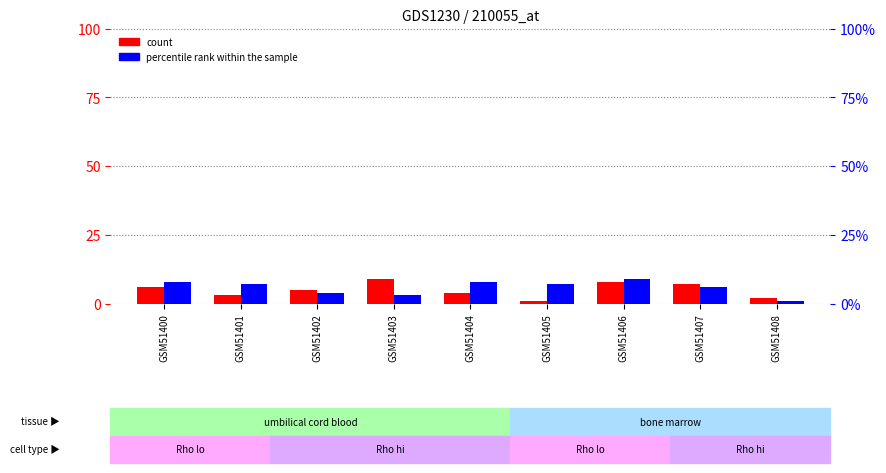

Reading left to right, transcribe all the data shown in this chart.

count: 6	3	5	9	4	1	8	7	2
percentile rank within the sample: 8	7	4	3	8	7	9	6	1